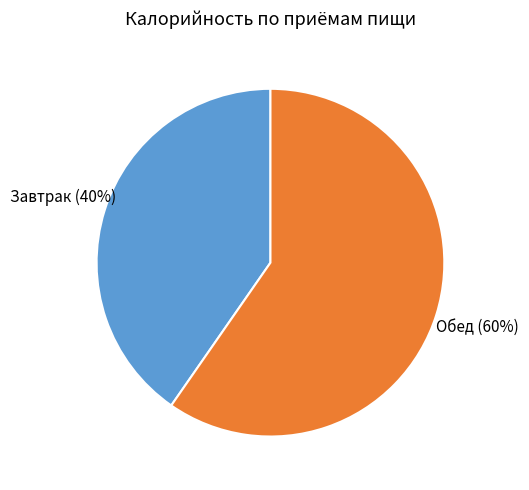

Which has a higher value, Завтрак or Обед?

Обед